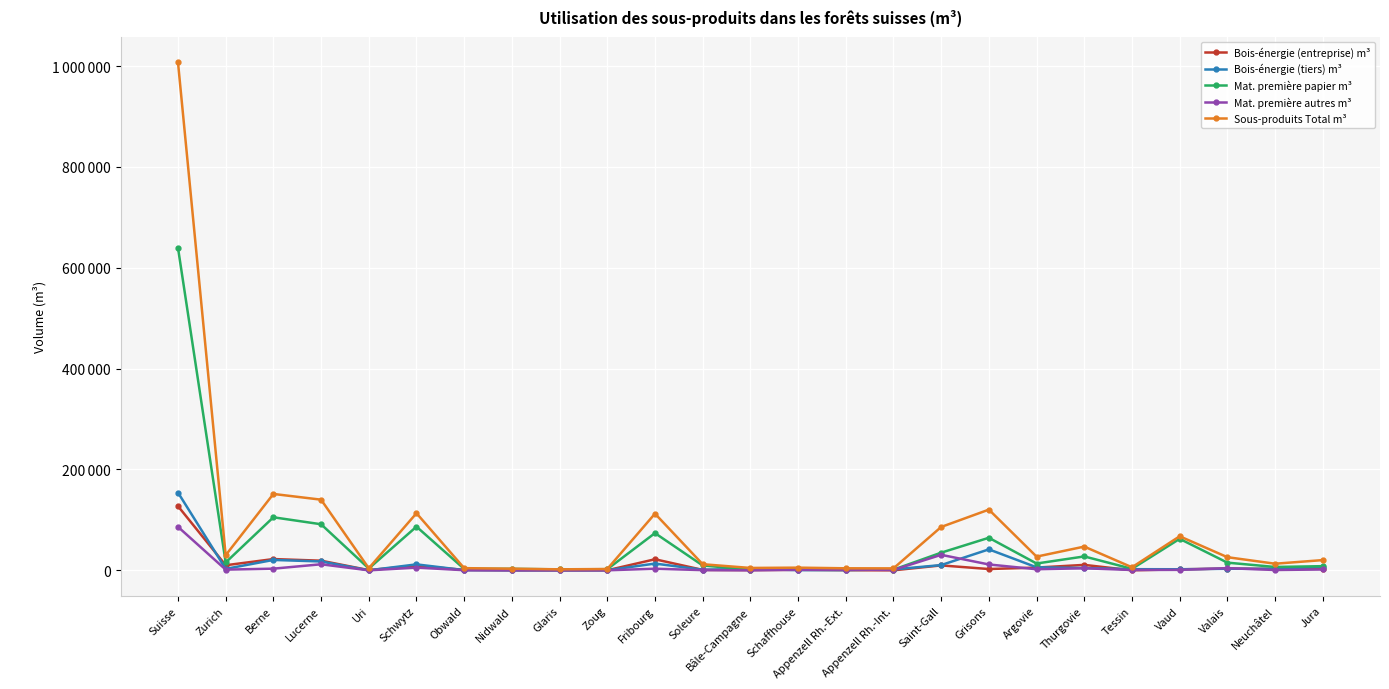

What is the label of the 7th point from the right?

Argovie